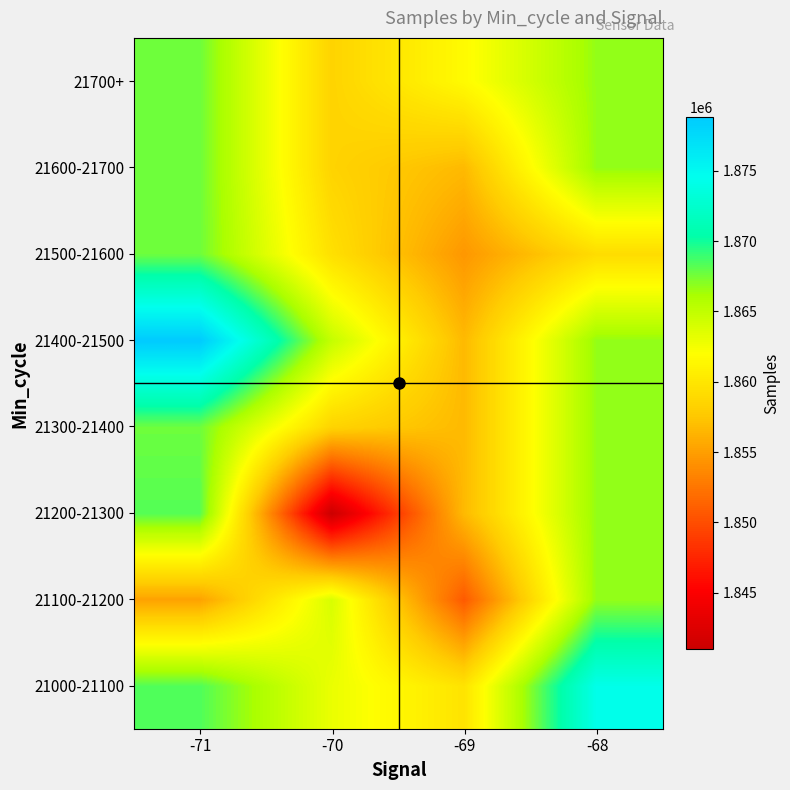

What is the total value across all series at -68?

14933688.0